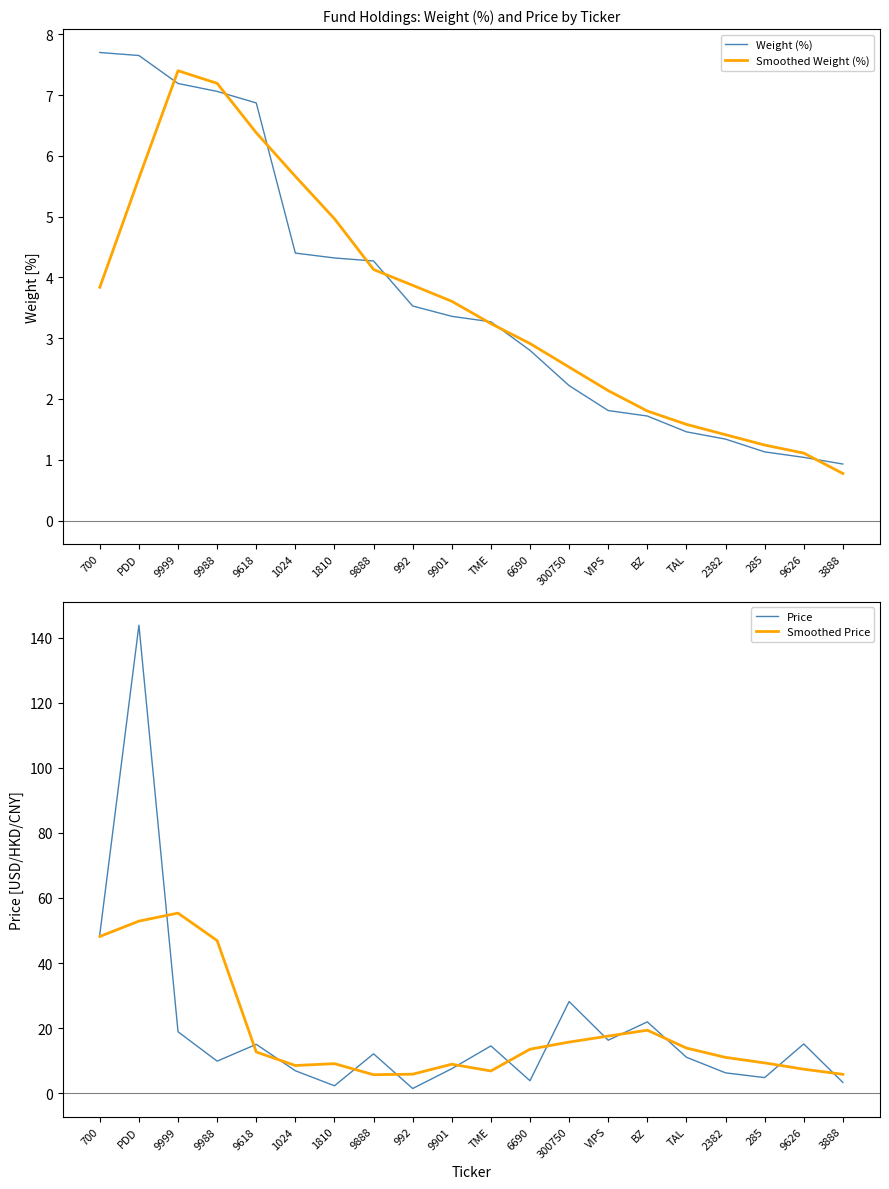

What is the total value across all series at 9988?

71.0